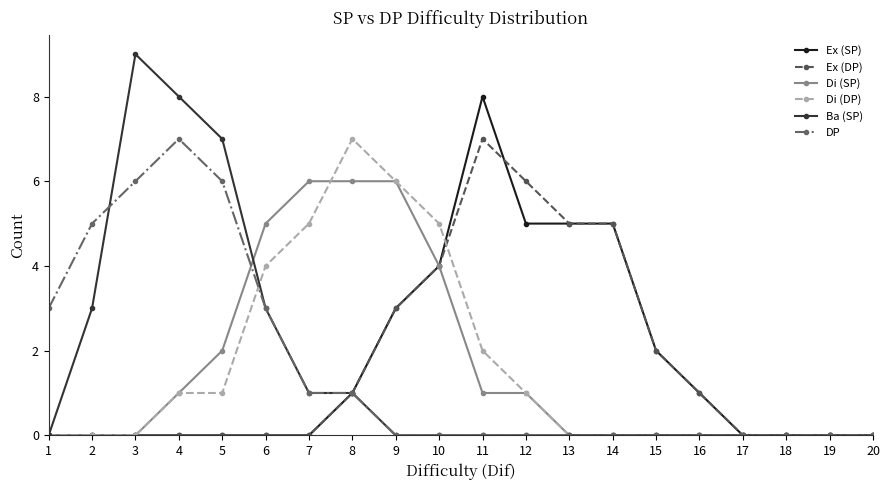

What is the spread (max minus min) of values at 4?

8